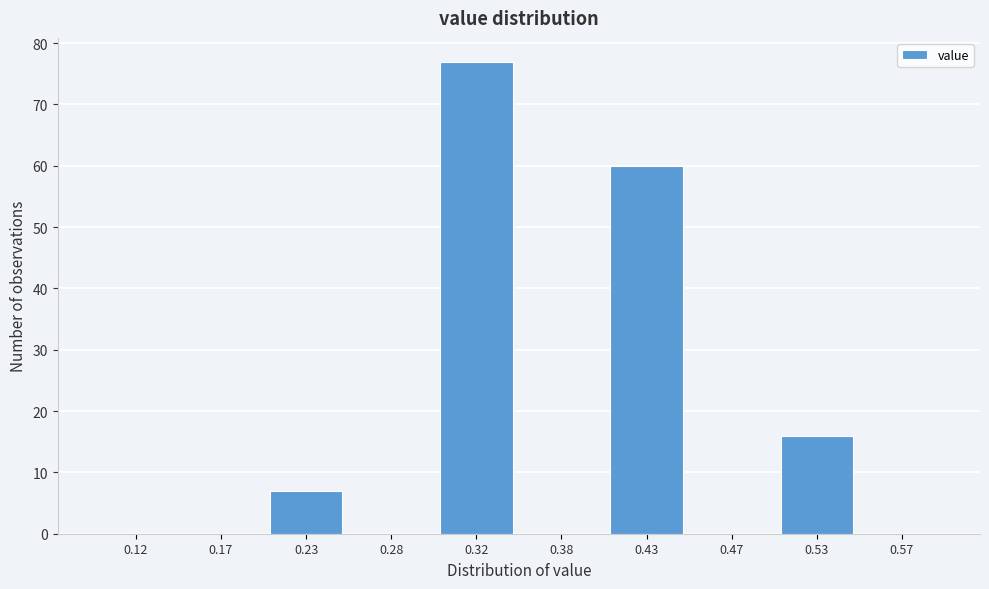

Reading left to right, transcribe this chart: for each bar, give the range it covers on the x-axis and its height. The values are not printed on the chart, so give them approximately, as read against the axis.

0.10 to 0.15: 0
0.15 to 0.20: 0
0.20 to 0.25: 7
0.25 to 0.30: 0
0.30 to 0.35: 77
0.35 to 0.40: 0
0.40 to 0.45: 60
0.45 to 0.50: 0
0.50 to 0.55: 16
0.55 to 0.60: 0